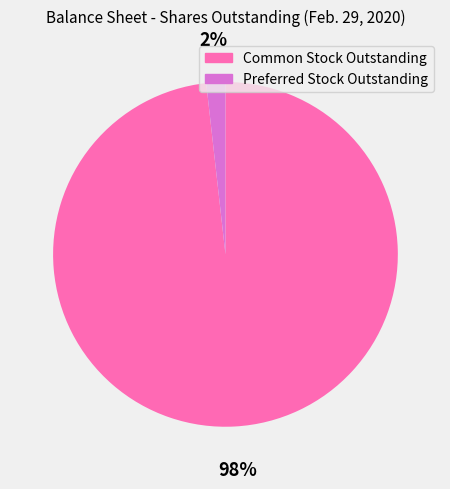

Which slice is the largest?

Common Stock Outstanding